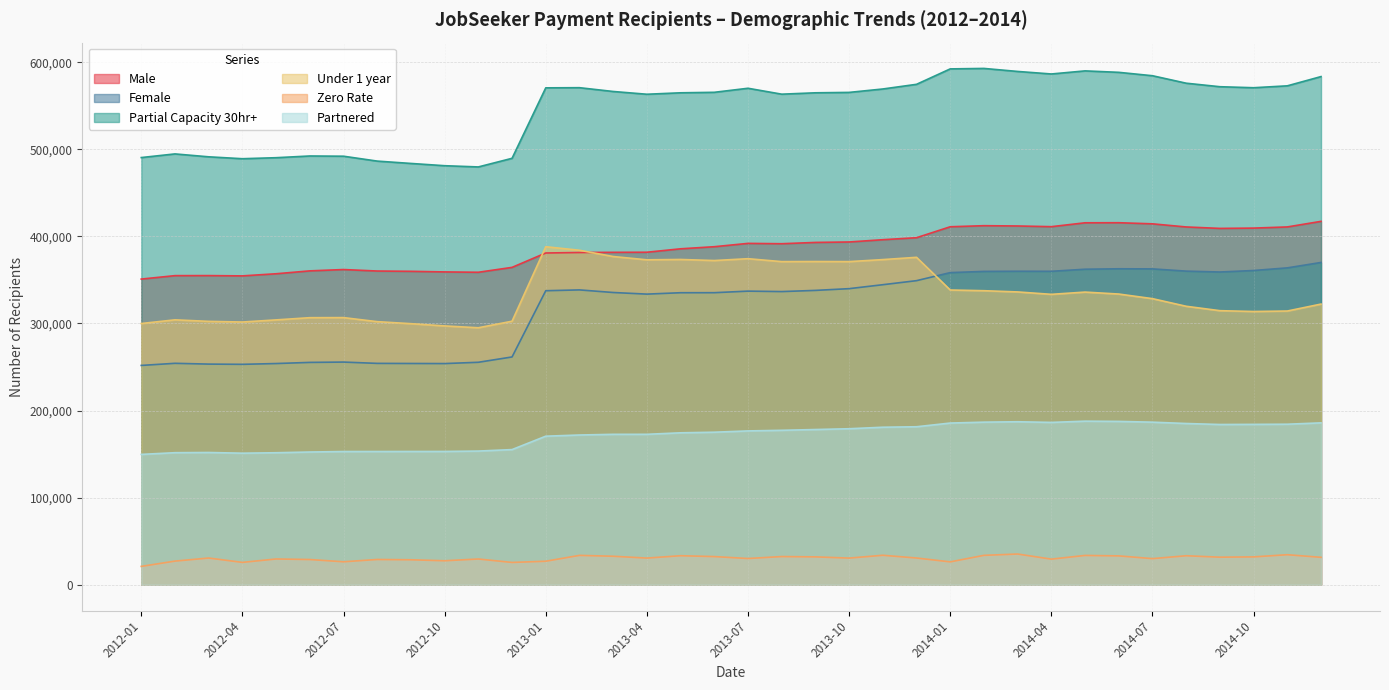

What is the difference between the Zero Rate values at 2012-03 and 2013-02?

3045